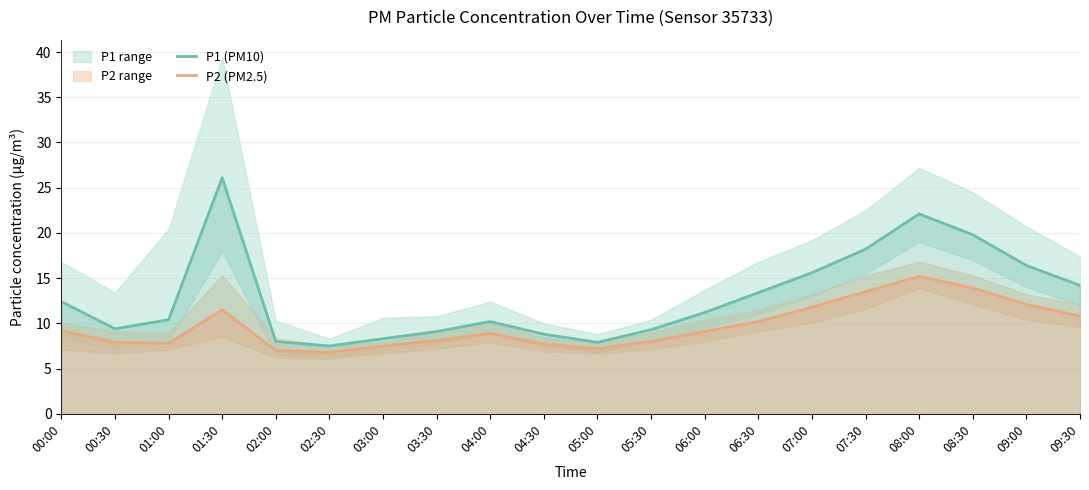

Reading left to right, extract all data points from this chart.

P1 (PM10): 12.4	9.4	10.4	26.1	8.0	7.5	8.3	9.1	10.2	8.8	7.9	9.3	11.2	13.4	15.6	18.2	22.1	19.8	16.4	14.2
P2 (PM2.5): 9.2	7.9	7.8	11.5	7.0	6.8	7.5	8.1	8.9	7.7	7.2	8.0	9.1	10.2	11.8	13.5	15.2	13.9	12.1	10.8